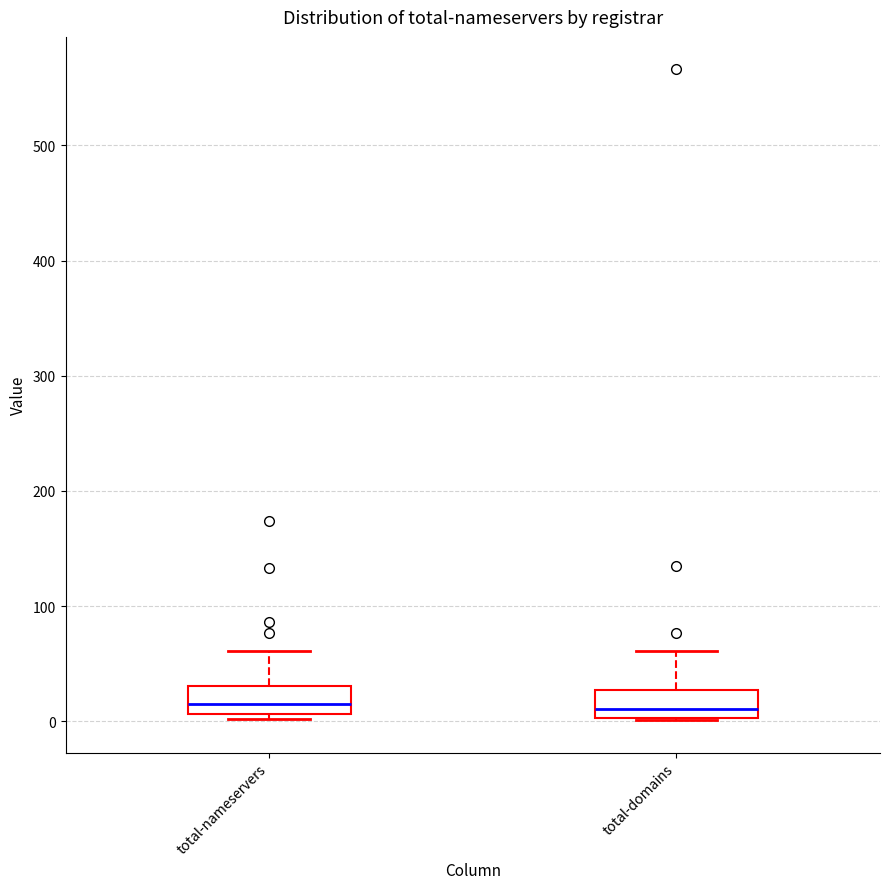

Reading left to right, transcribe this box plot: for each box, give where its median line is, the range the box spans, and where its two whiskers end, as read against the y-axis. The values are not printed on the chart, so give them approximately, as read against the axis.

total-nameservers: median 20, box 10 to 30, whiskers 0 to 60
total-domains: median 10, box 0 to 30, whiskers 0 to 60